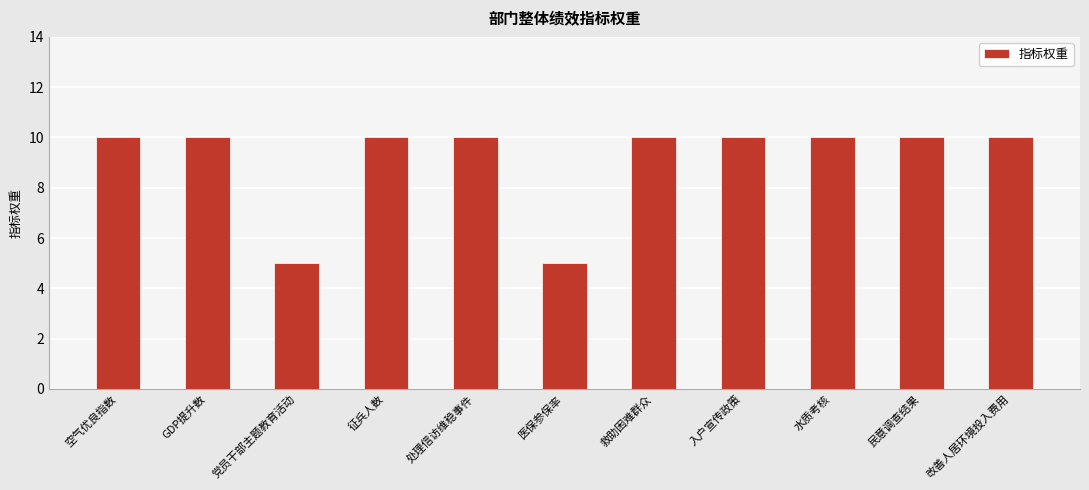

Approximately how many times larger is the value at 医保参保率 compared to 水质考核?

0.5